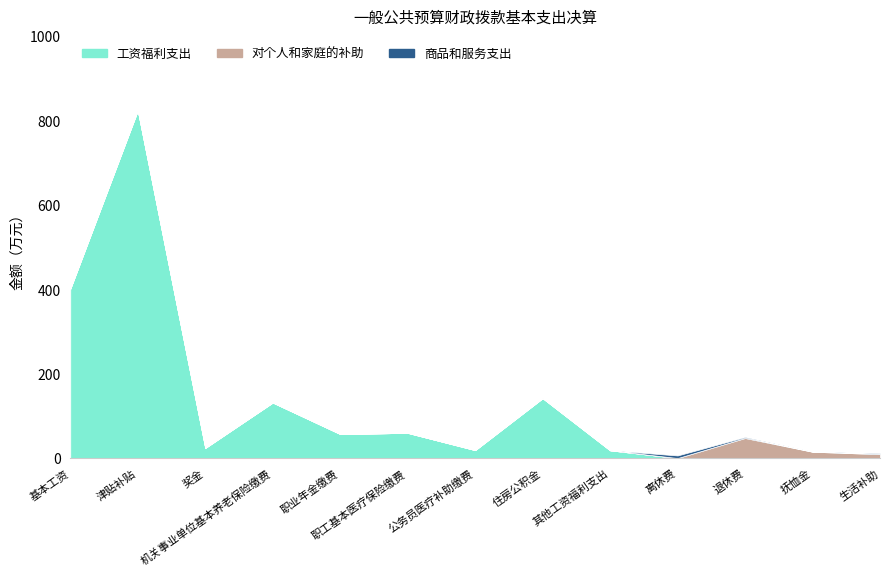

List the series in order of their peak value, highest first.

工资福利支出, 对个人和家庭的补助, 商品和服务支出